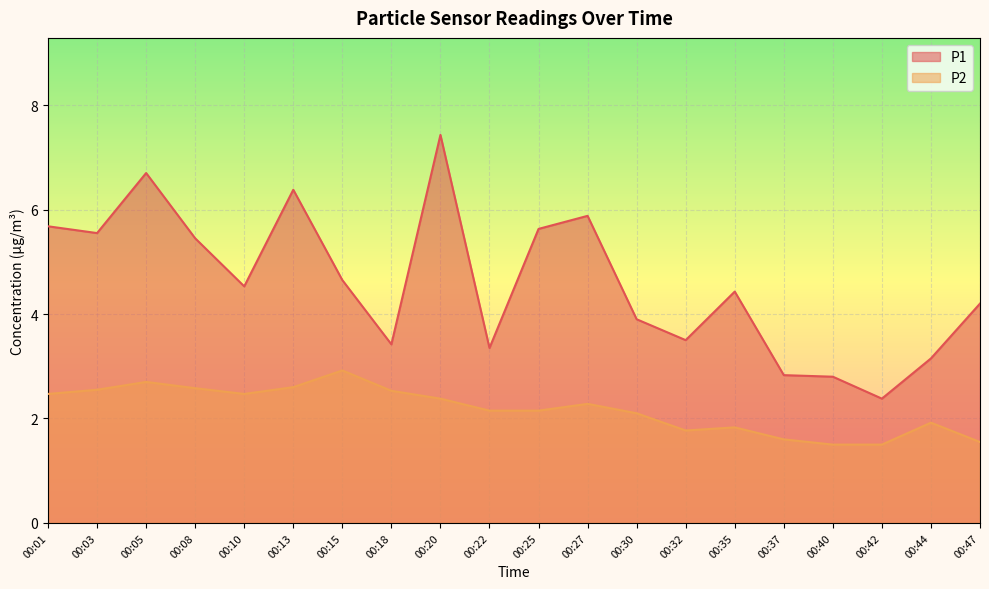

Where is the first local minimum for P2?

00:10